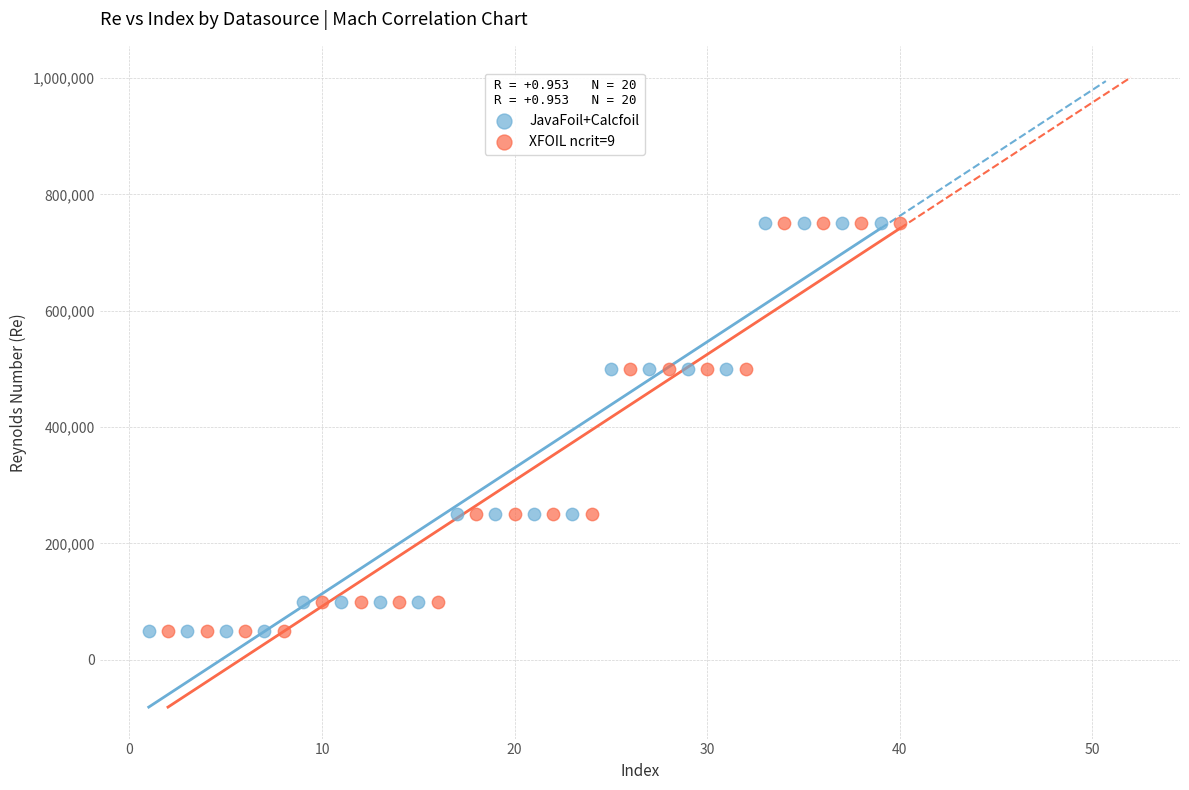

What are all the series names shown in the legend?

JavaFoil+Calcfoil, XFOIL ncrit=9